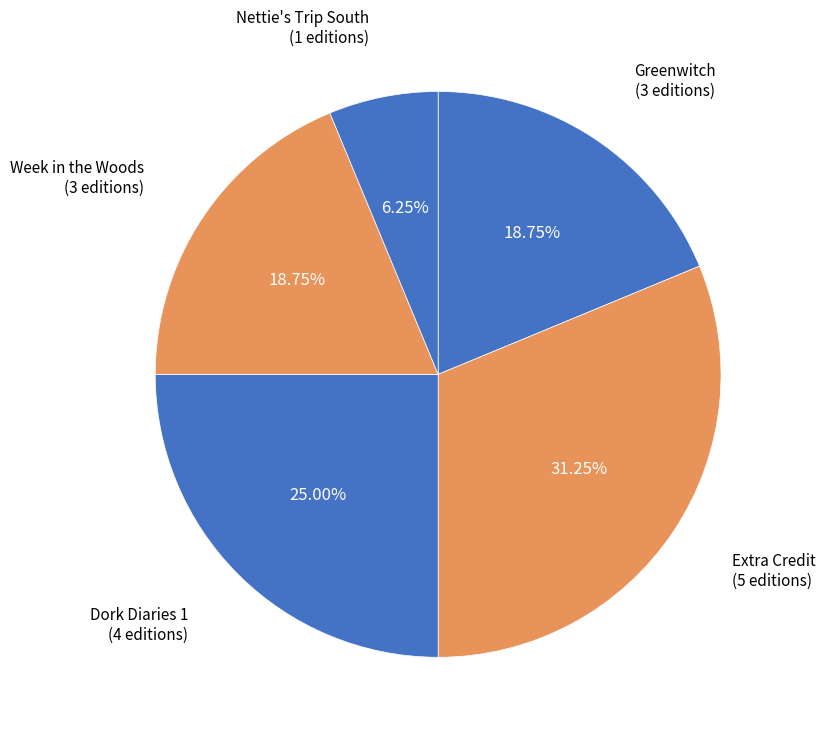

Is there a majority slice in this chart?

No